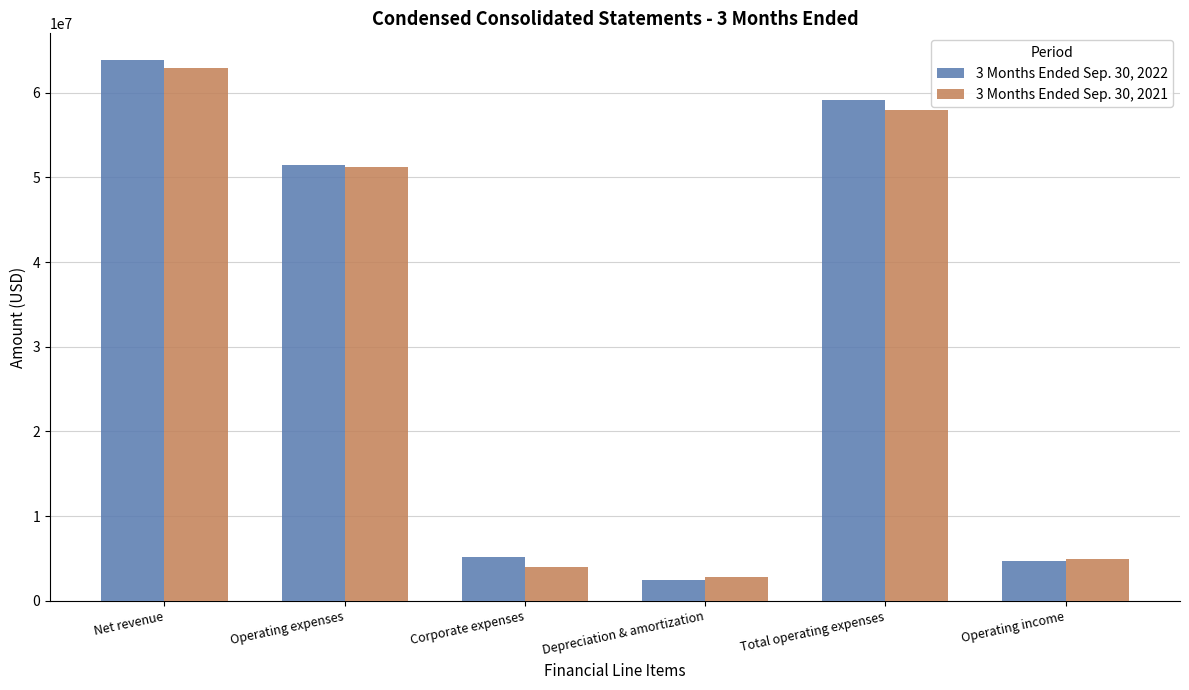

Reading right to left, list all the values displayed in this chart.

3 Months Ended Sep. 30, 2022: 4722581	59100707	2456646	5132362	51511699	63823288
3 Months Ended Sep. 30, 2021: 4892706	58010229	2843350	3980815	51186064	62902935